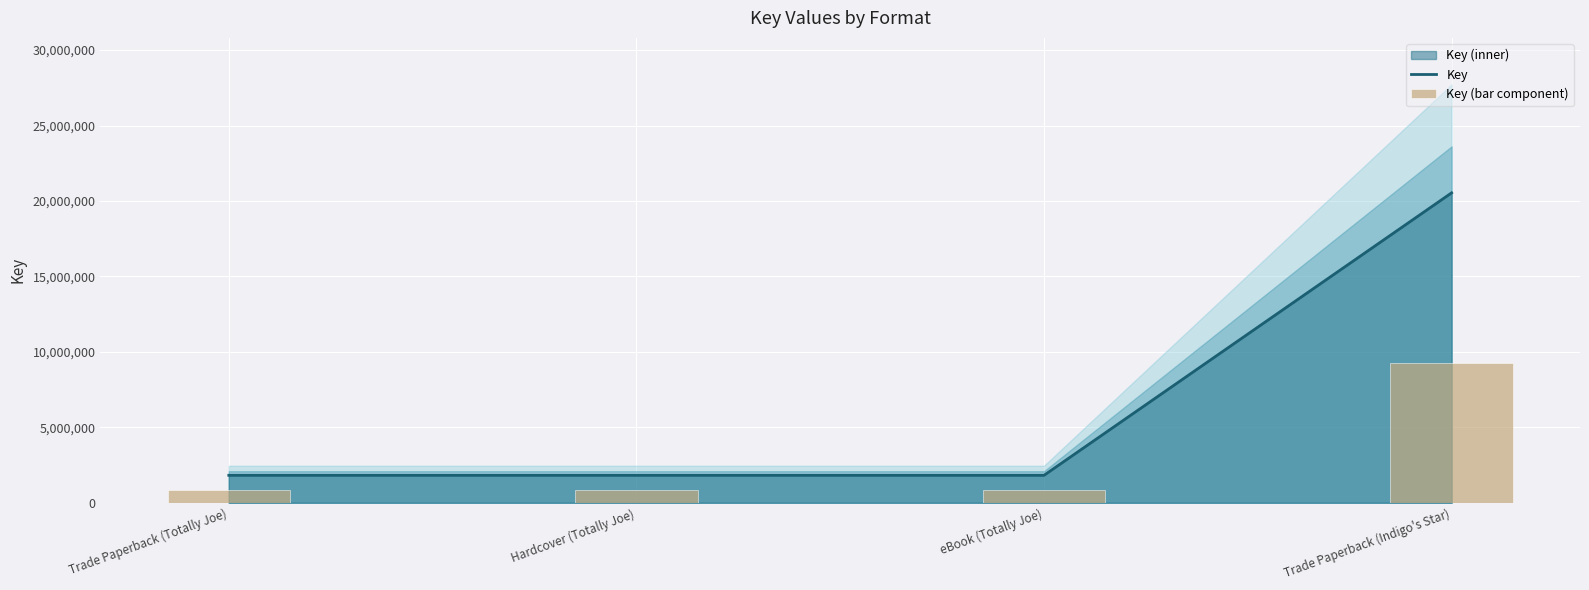

What is the total value across all series at Hardcover (Totally Joe)?

2638115.5